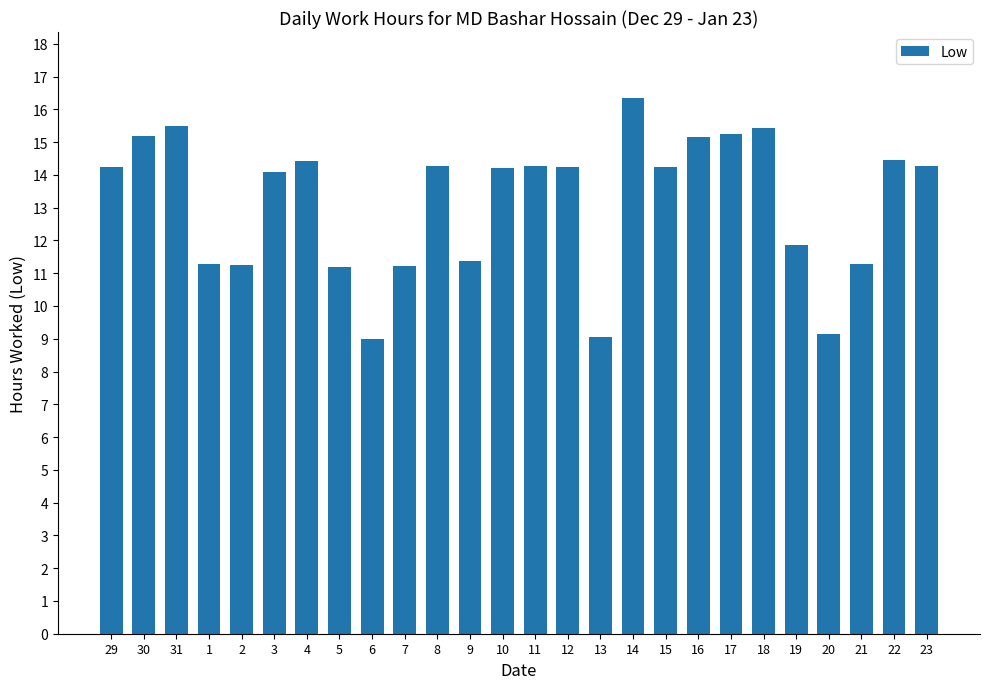

The value at 1 is 3.5. True or false?

False